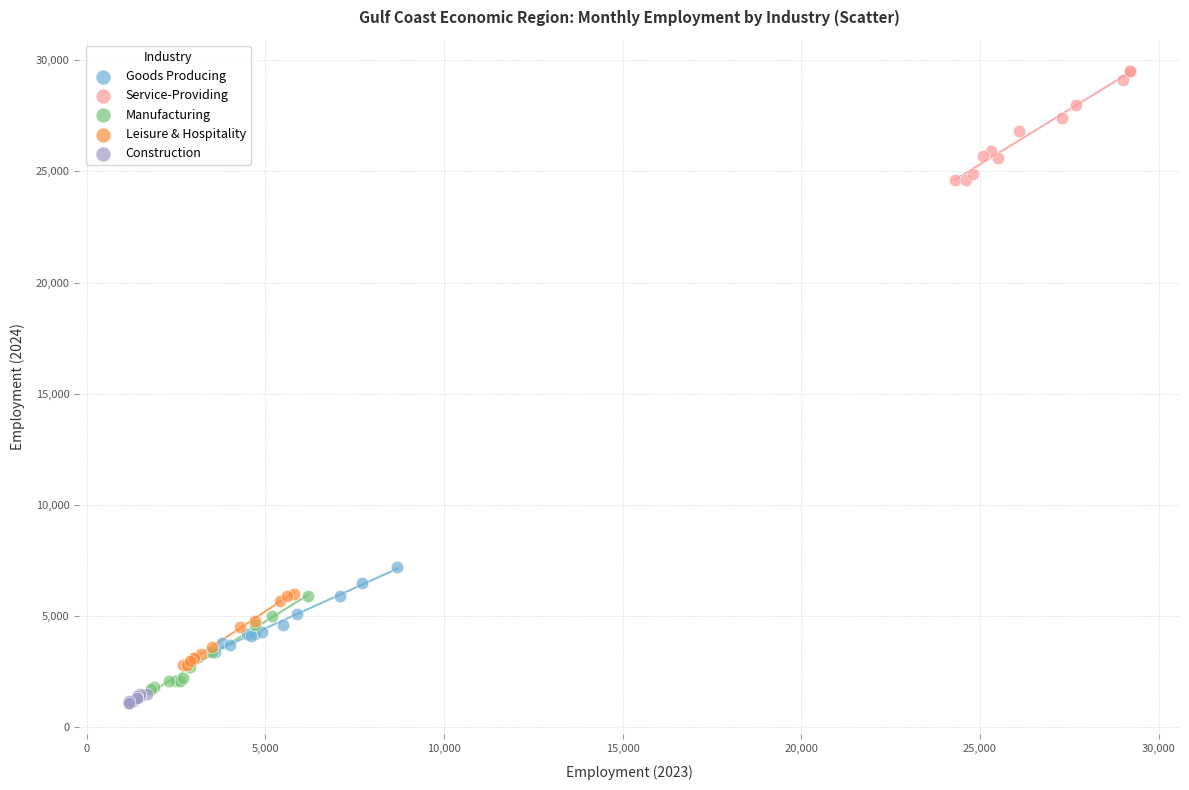

What are all the series names shown in the legend?

Goods Producing, Service-Providing, Manufacturing, Leisure & Hospitality, Construction